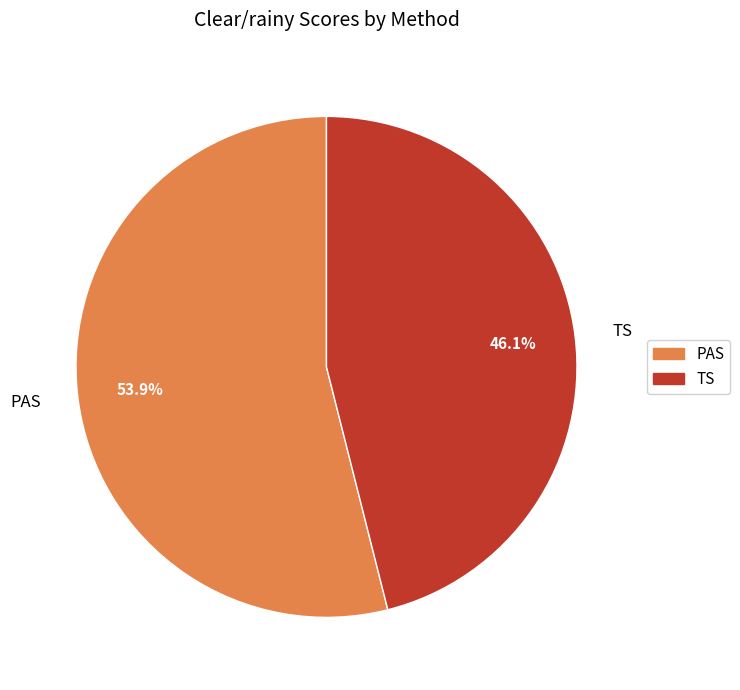

Which slice is the smallest?

TS